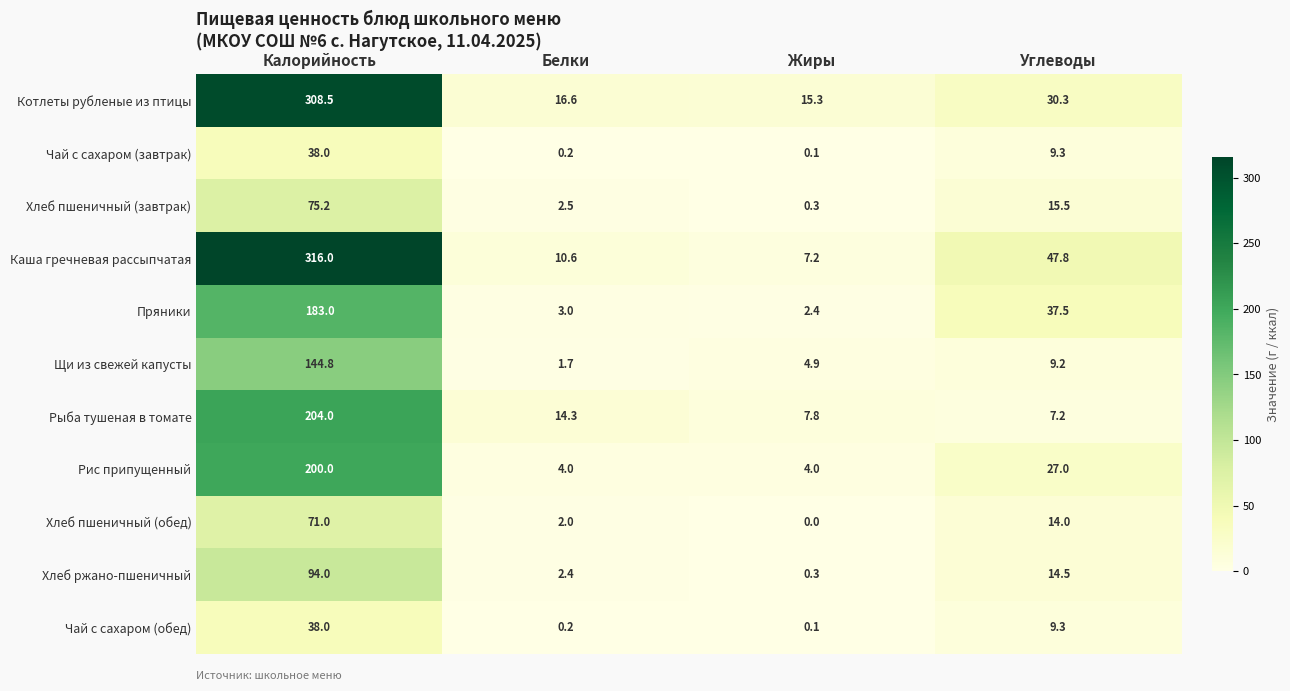

What is the difference between the second highest and minimum values in the Рис припущенный series?

23.0